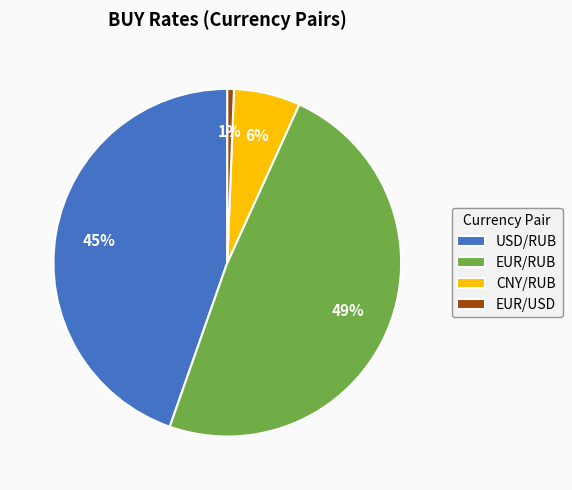

Which slice is the smallest?

EUR/USD